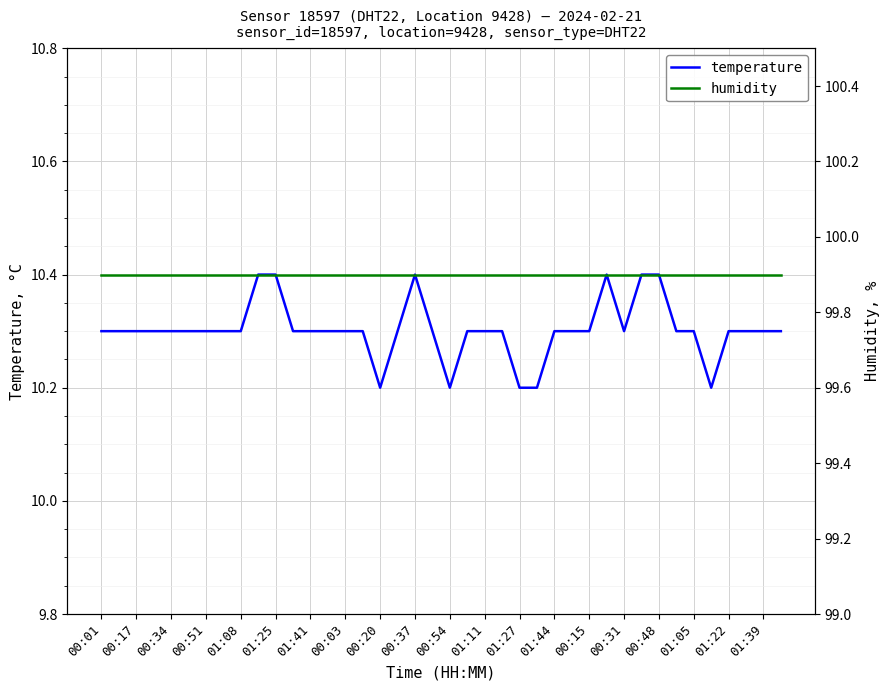

List the series in order of their overall mean, highest first.

humidity, temperature